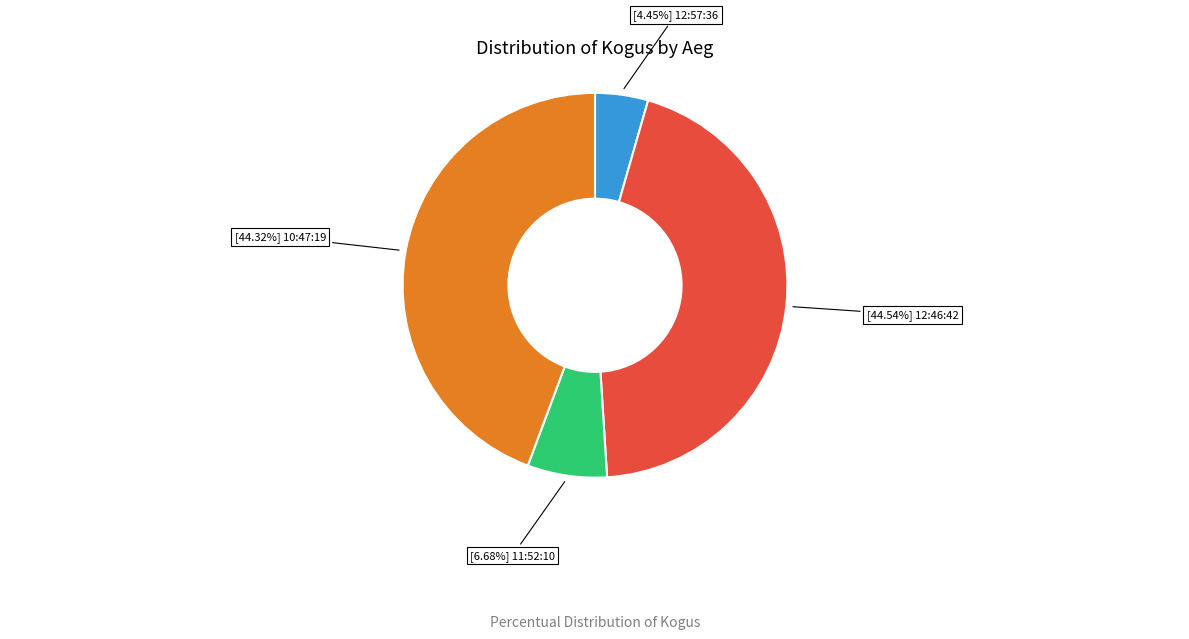

Count the number of slices in the pie.

4